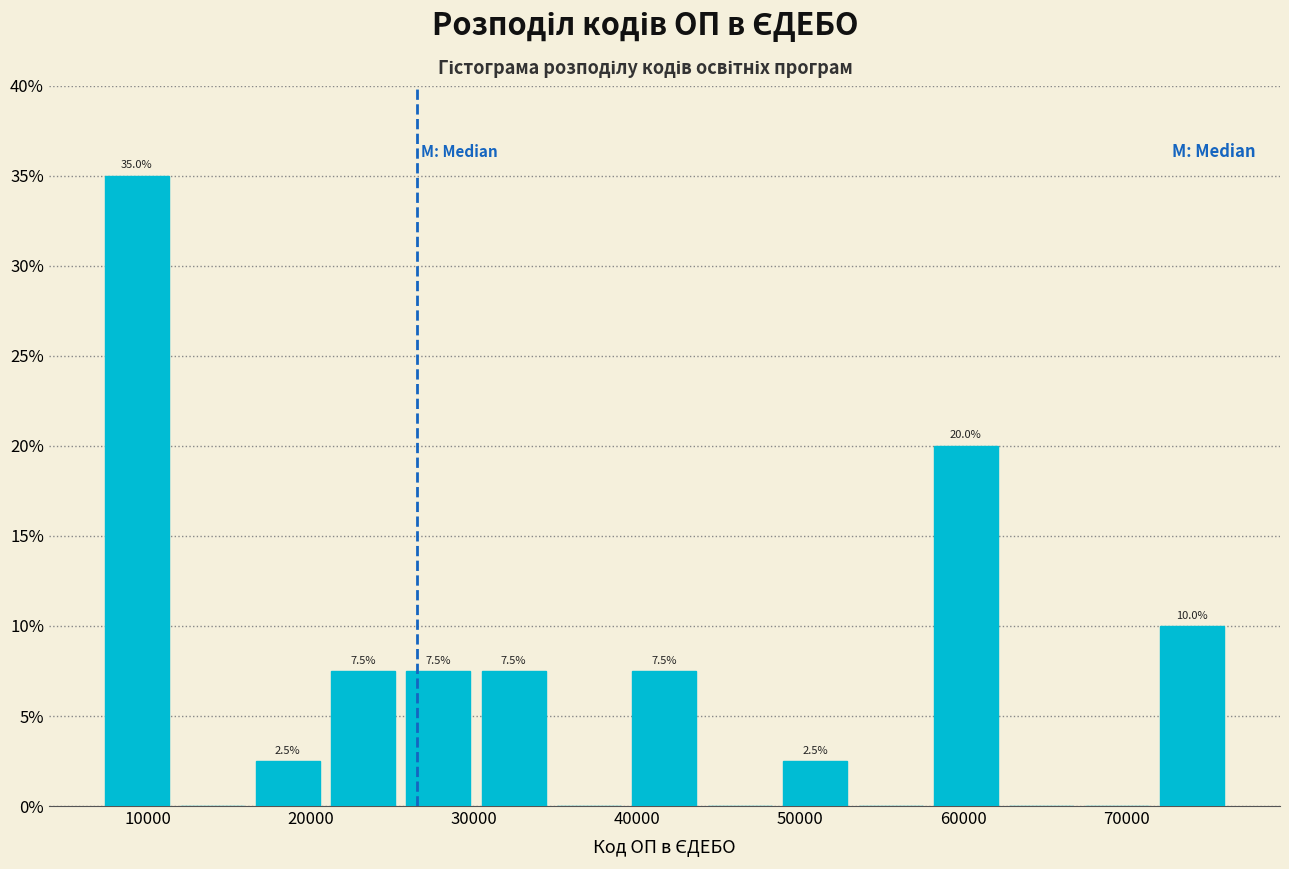

Over which range of the x-axis is the bar tallest?

7000 to 12000